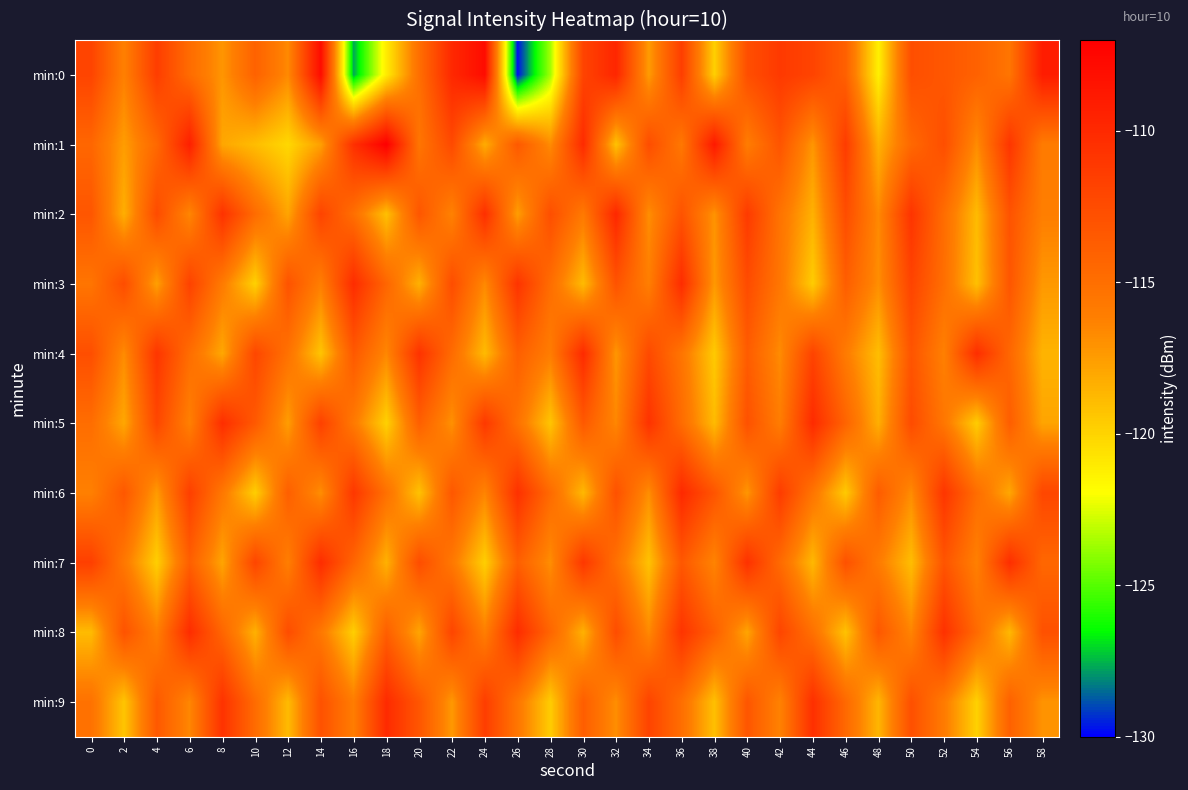

What is the minimum value shown in the chart?

-129.8